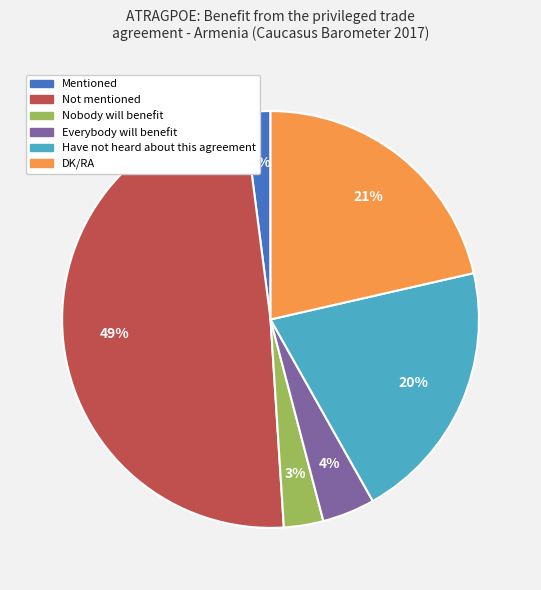

What is the largest slice in the pie chart?

Not mentioned